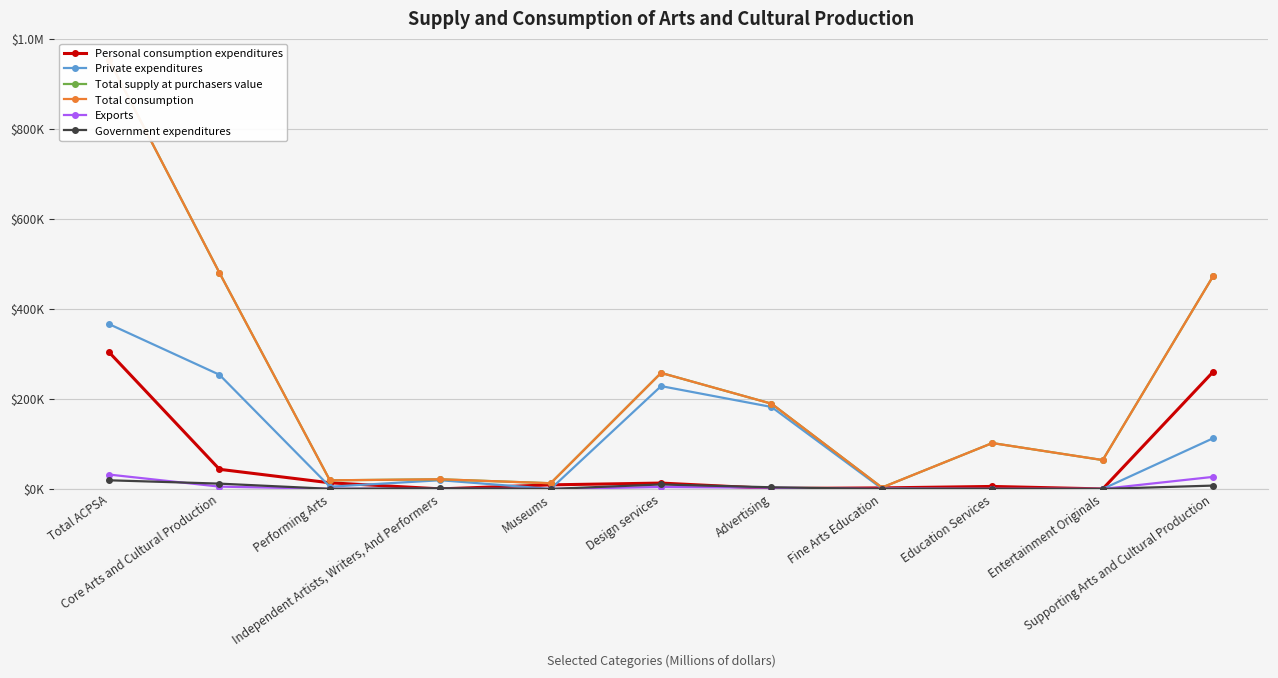

How many data points in Total supply at purchasers value are less than 101923?

5